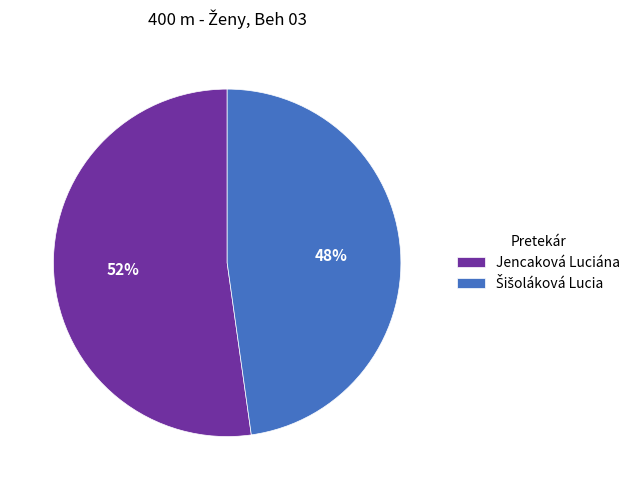

The Jencaková Luciána slice represents 47% of the pie. True or false?

False